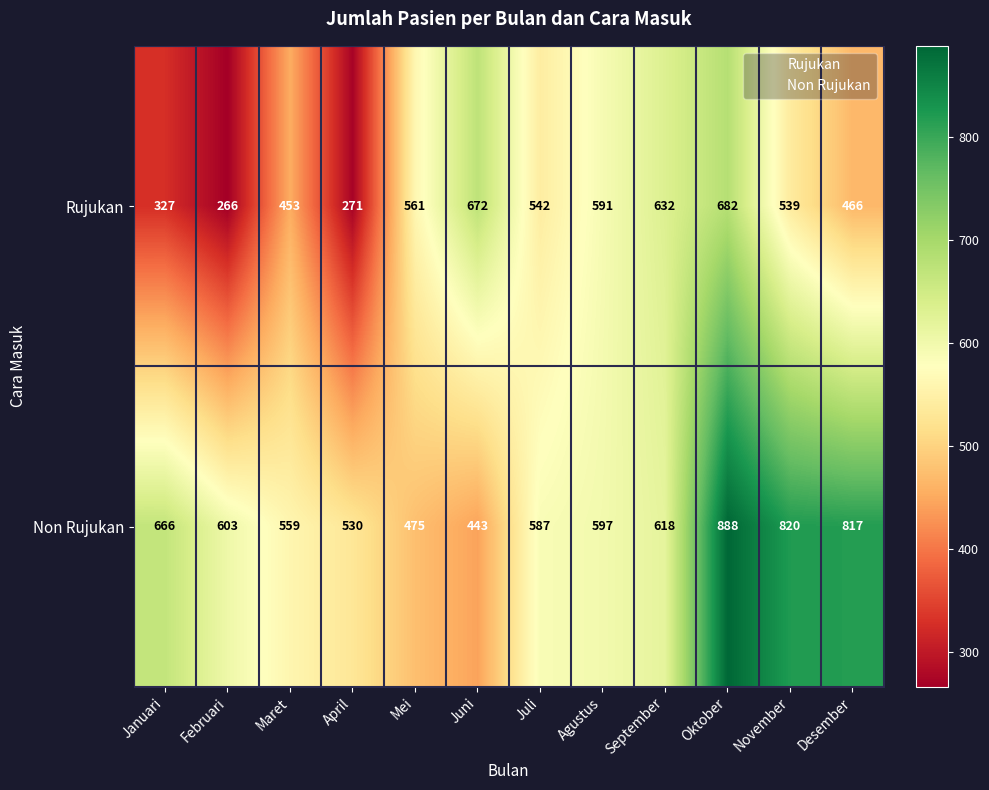

Read the Rujukan value at Maret, to the nearest 10.

450